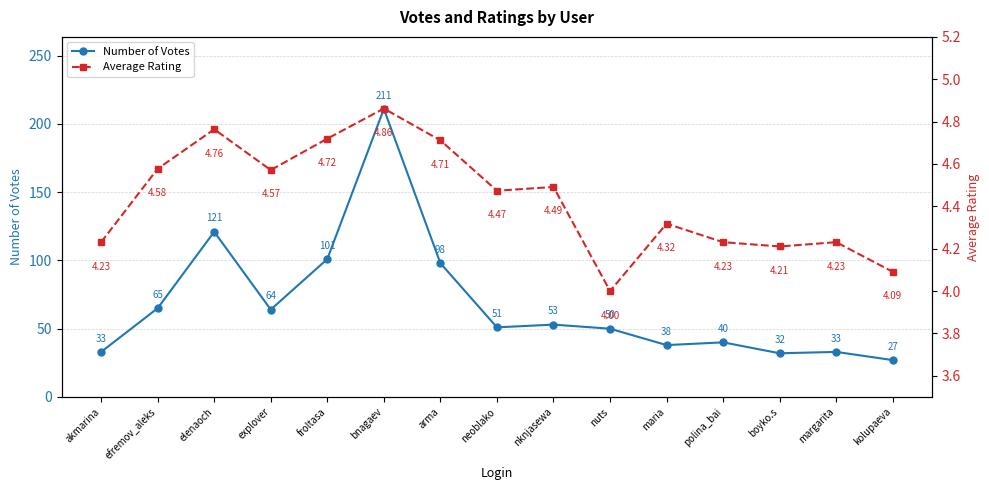

True or false: Average Rating and Number of Votes cross at least once.

False